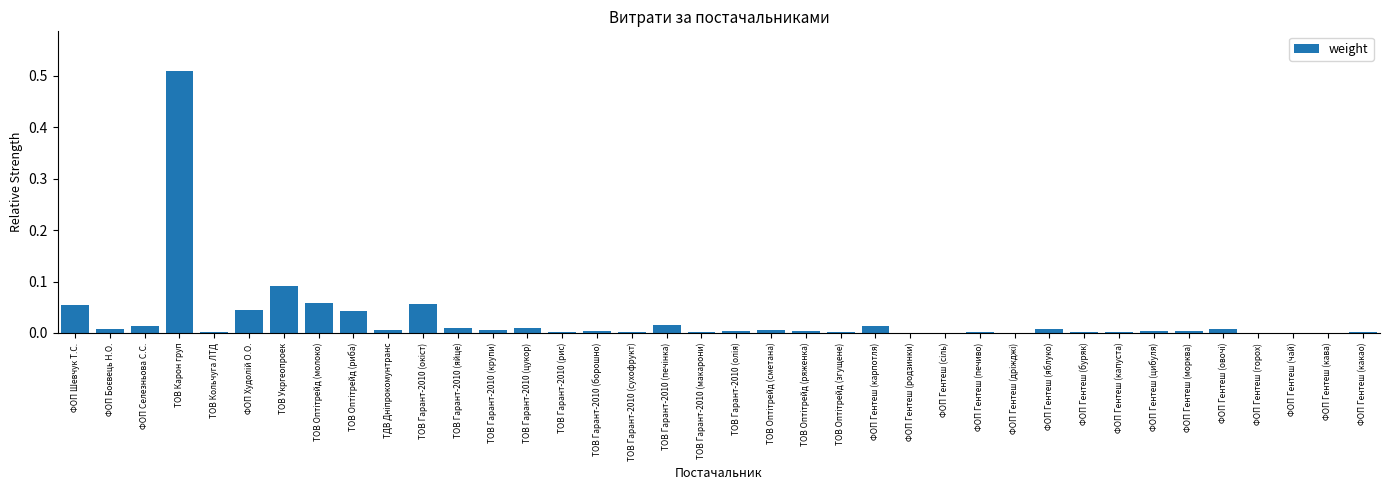

Which label corresponds to the largest value in the chart?

ТОВ Карон груп